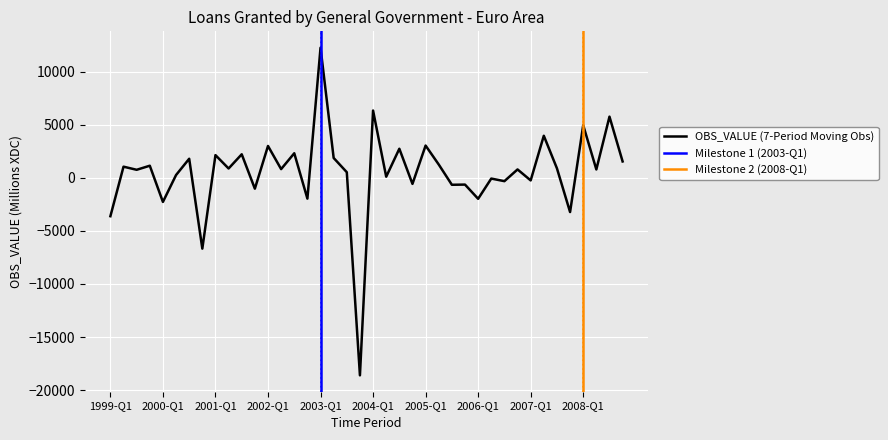

True or false: the data shows 1253.4 at 2005-Q2.

True